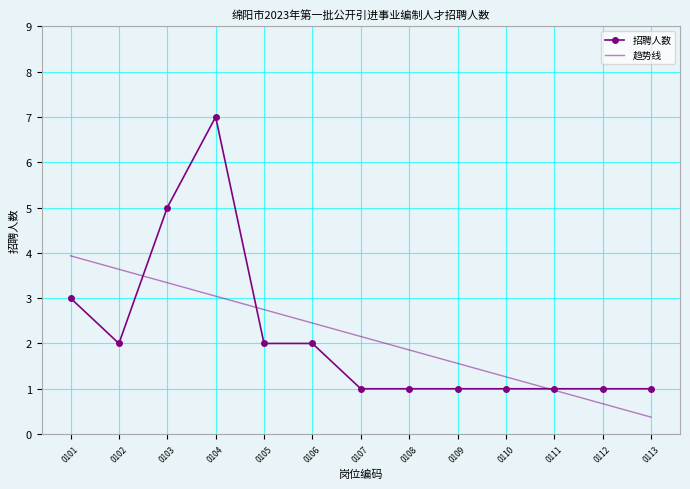

How many times do 招聘人数 and 趋势线 cross each other?

3